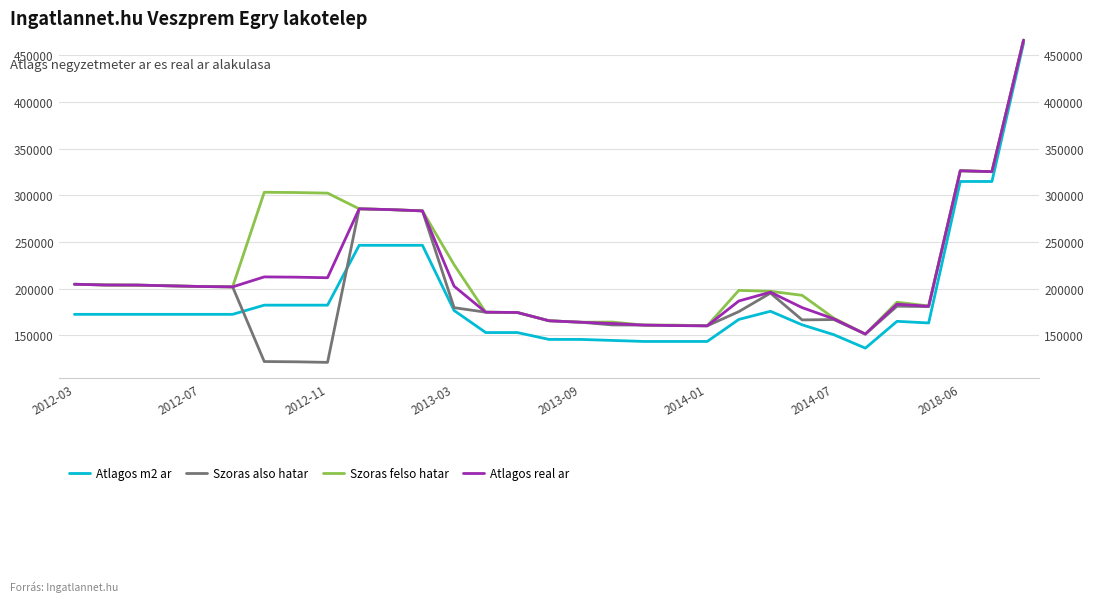

How many values in the Szoras also hatar series are below 179606?

15